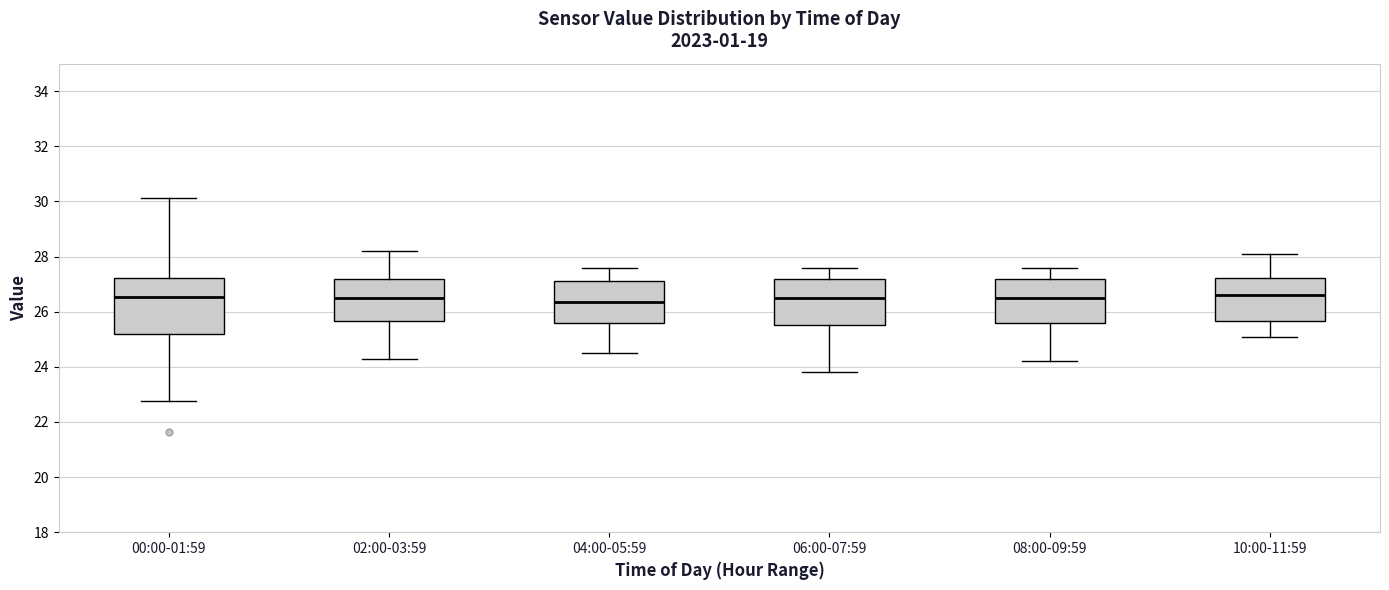

Reading left to right, read every box against the y-axis: the position of its median line, the range the box covers, and the ends of its whiskers. The values are not printed on the chart, so give them approximately, as read against the axis.

00:00-01:59: median 26.6, box 25.2 to 27.2, whiskers 22.8 to 30.2
02:00-03:59: median 26.6, box 25.6 to 27.2, whiskers 24.4 to 28.2
04:00-05:59: median 26.4, box 25.6 to 27.2, whiskers 24.6 to 27.6
06:00-07:59: median 26.6, box 25.6 to 27.2, whiskers 23.8 to 27.6
08:00-09:59: median 26.6, box 25.6 to 27.2, whiskers 24.2 to 27.6
10:00-11:59: median 26.6, box 25.6 to 27.2, whiskers 25.2 to 28.2